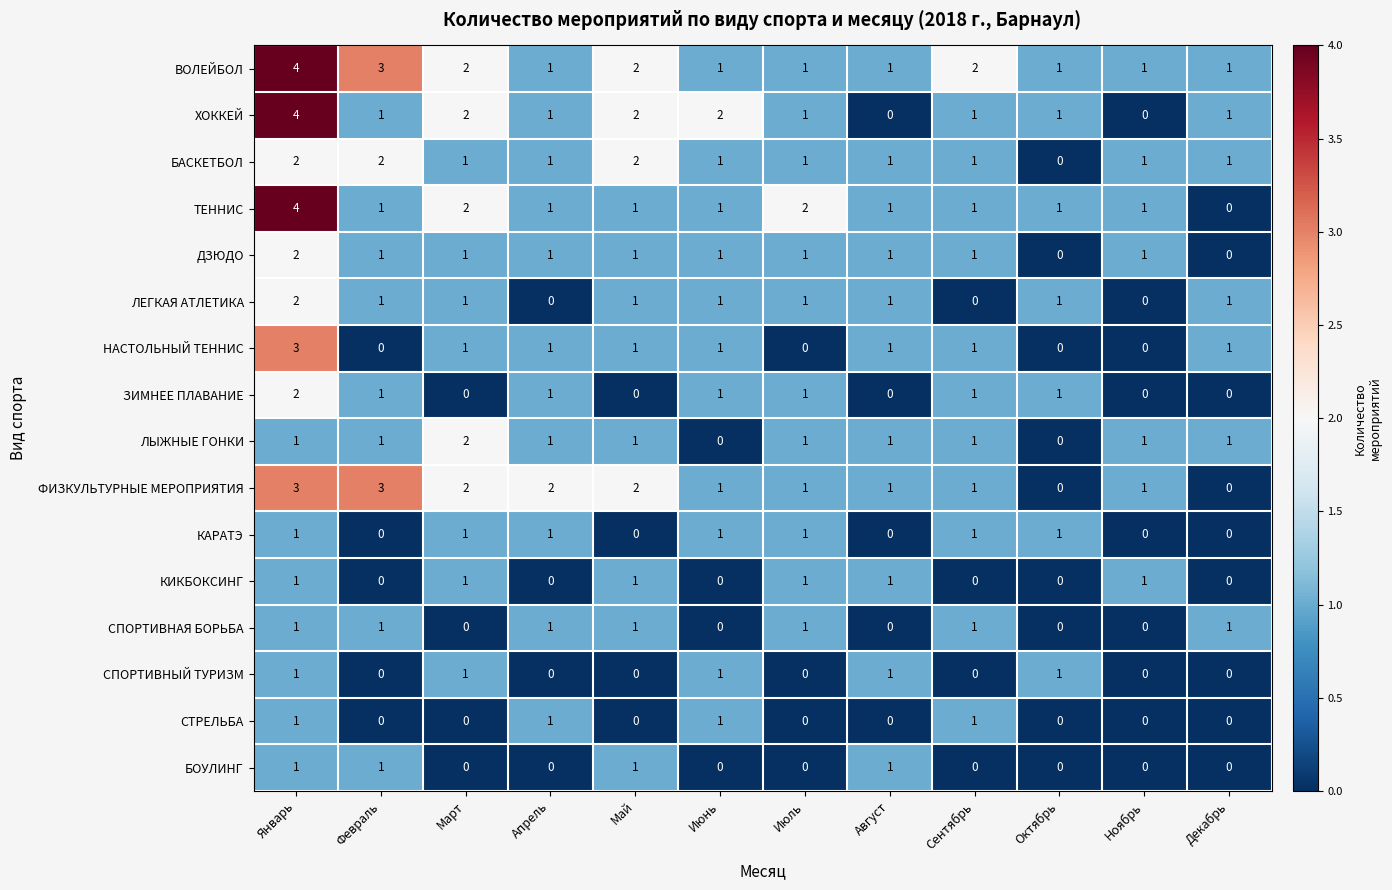

What is the spread (max minus min) of values at Октябрь?

1